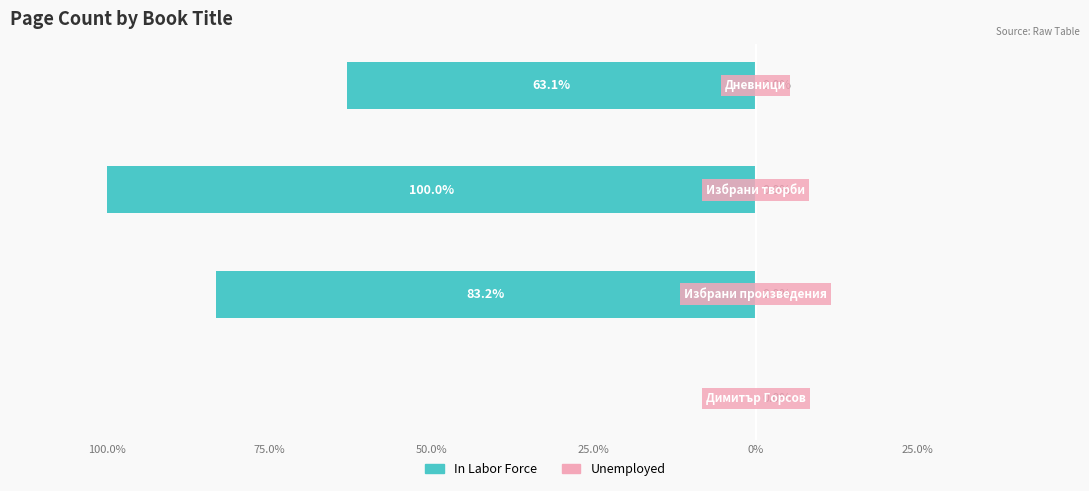

Are the bars horizontal?

Yes